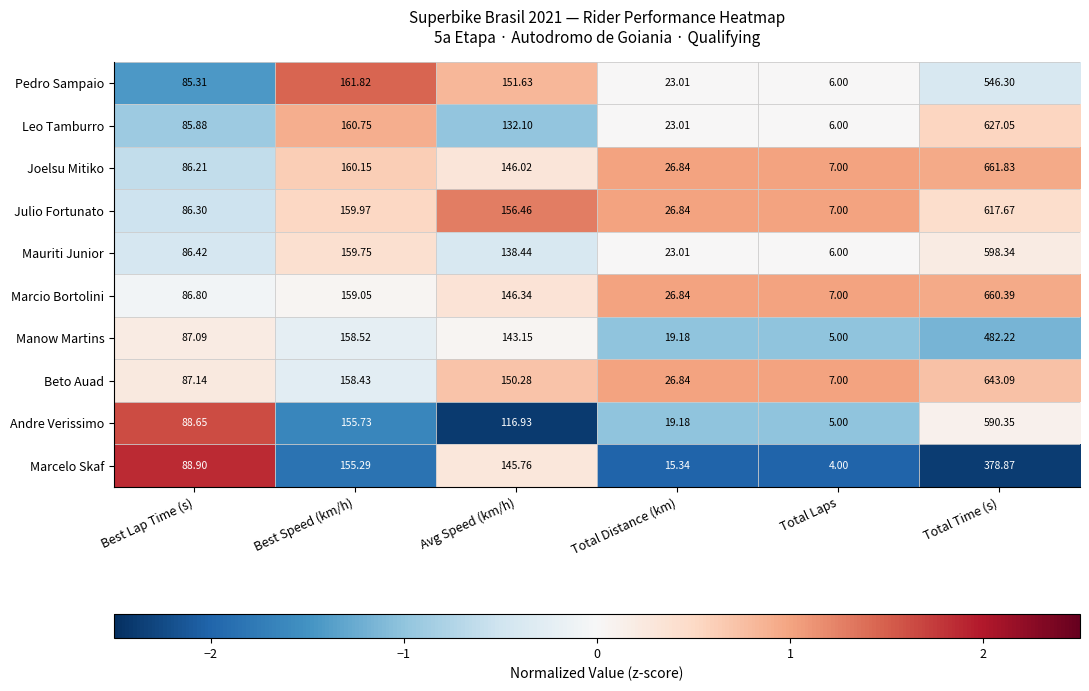

How many data points does each series have?

6